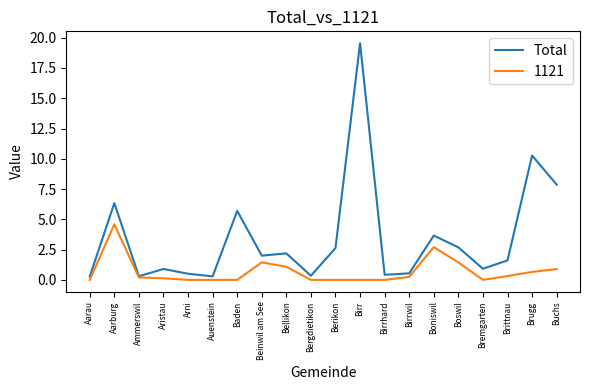

Is the value of 1121 at Bremgarten greater than the value of Total at Buchs?

No